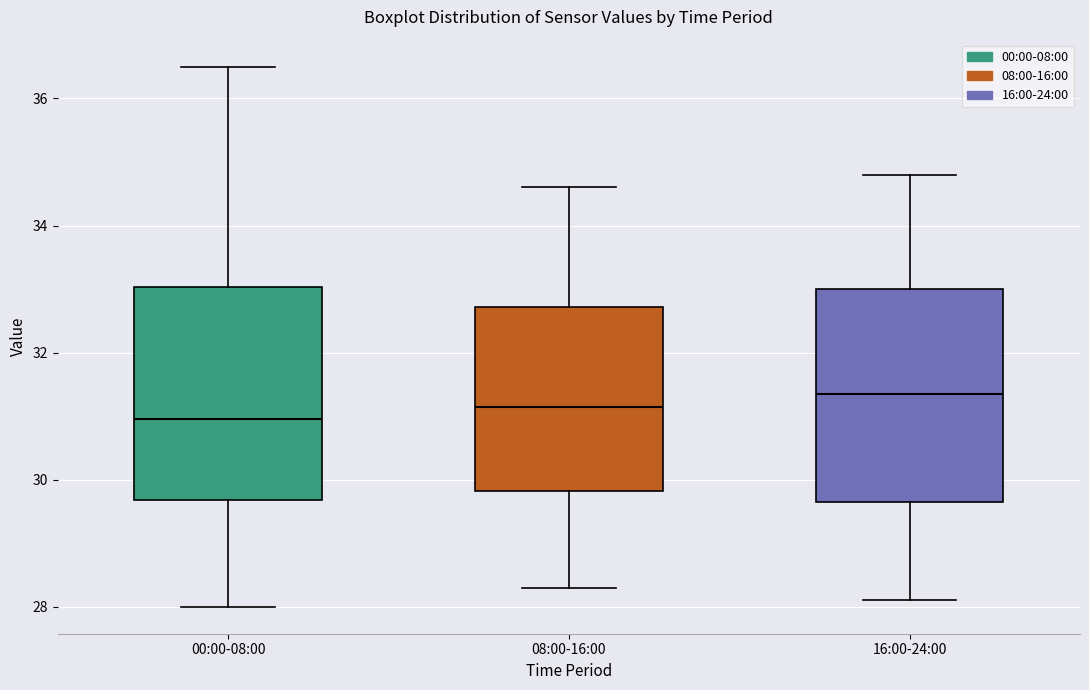

Where is the lower edge of the box for 00:00-08:00 on the y-axis? The values are not printed on the chart, so give them approximately, as read against the axis.

29.6